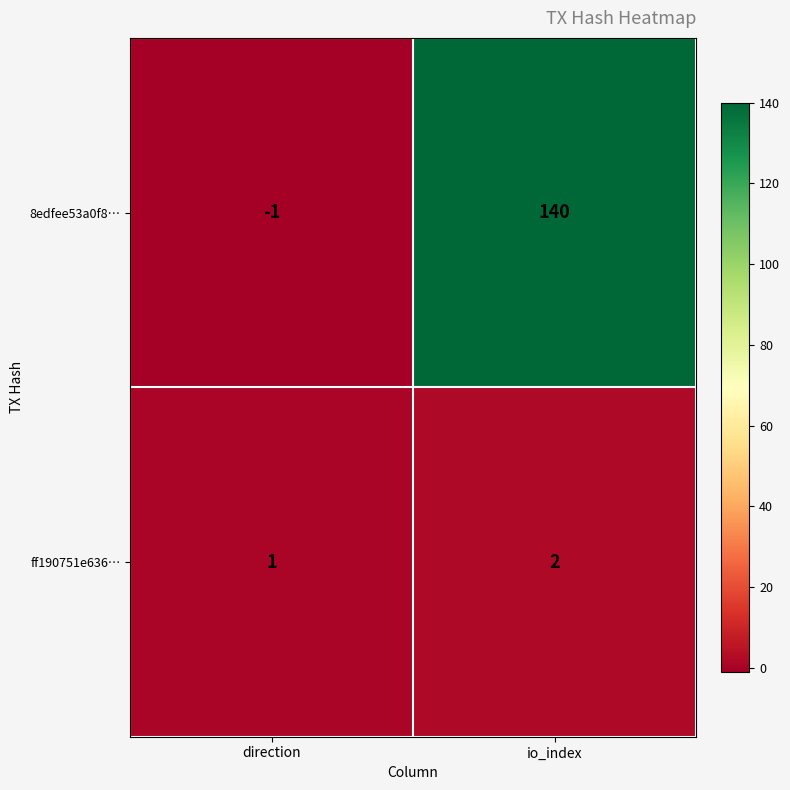

Read the 8edfee53a0f8… value at io_index, to the nearest 50.

150